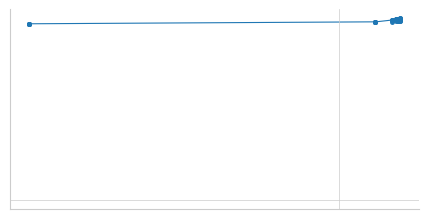

True or false: the data has more than 1 interior local peaks.

True